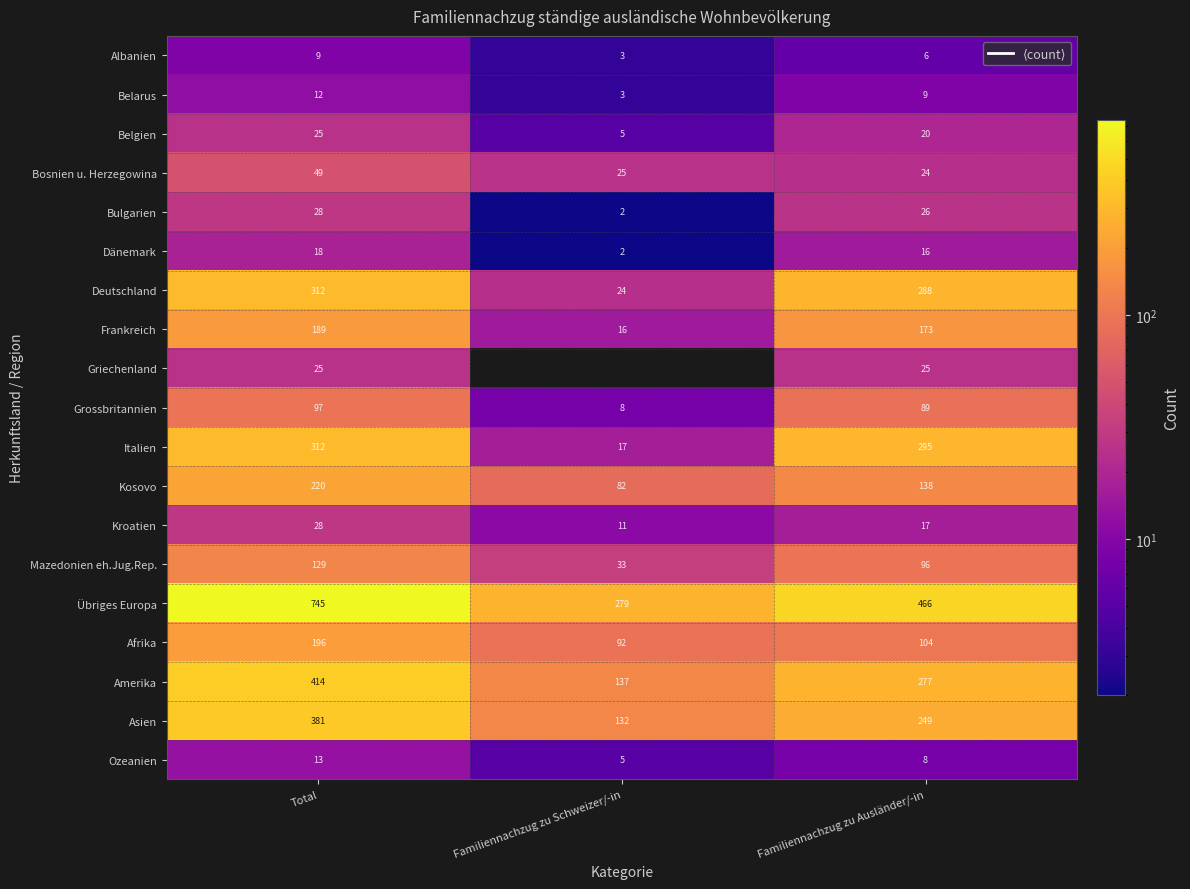

List the labels in order of Übriges Europa value, smallest first.

Familiennachzug zu Schweizer/-in, Familiennachzug zu Ausländer/-in, Total